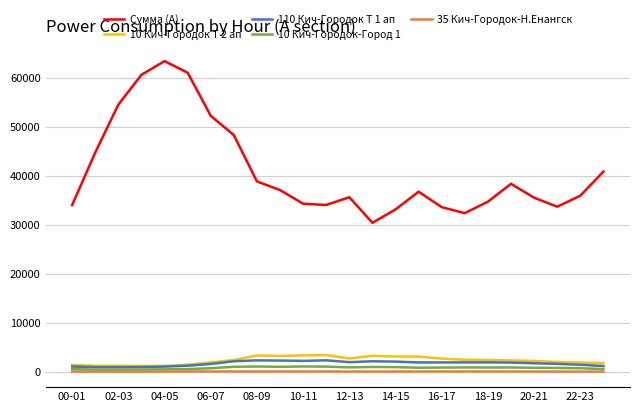

Which series has the widest spread of values?

Сумма (А)